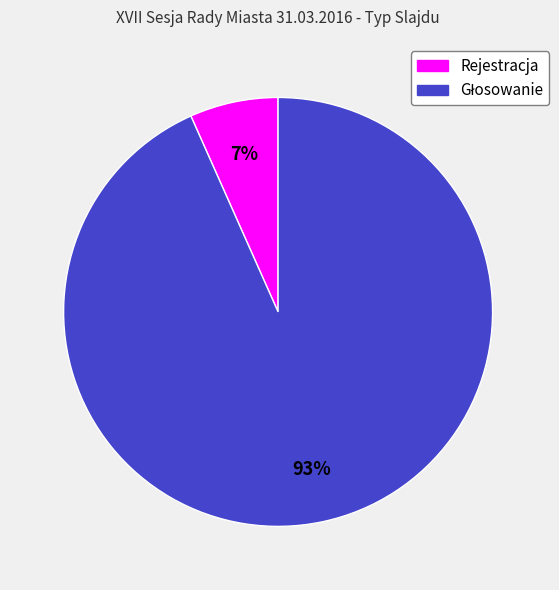

Is it true that Rejestracja is 7% of the pie?

True